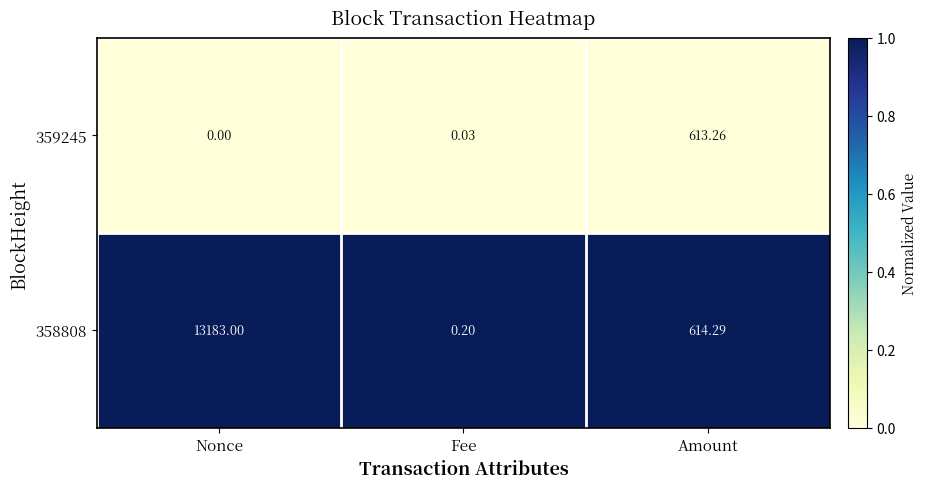

Rank the categories by 359245 value from highest to lowest.

Amount, Fee, Nonce